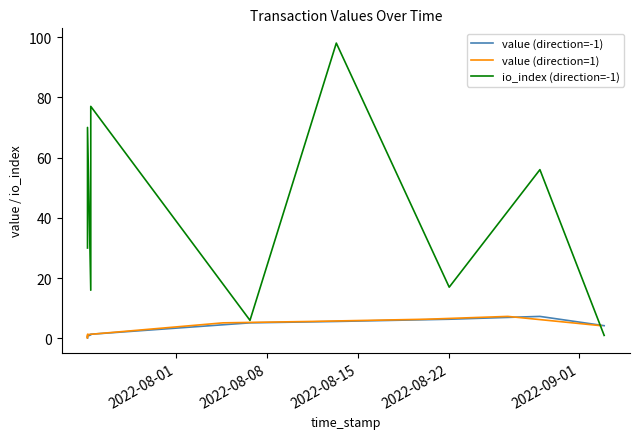

What is the minimum value for value (direction=1)?

0.1